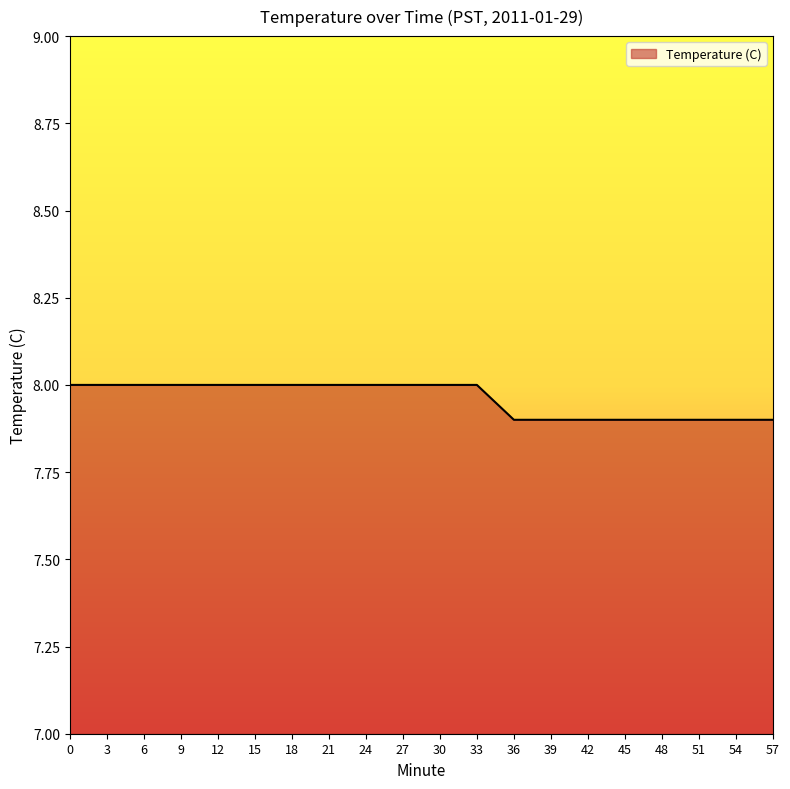

What is the ratio of the value at 18 to the value at 48?

1.0